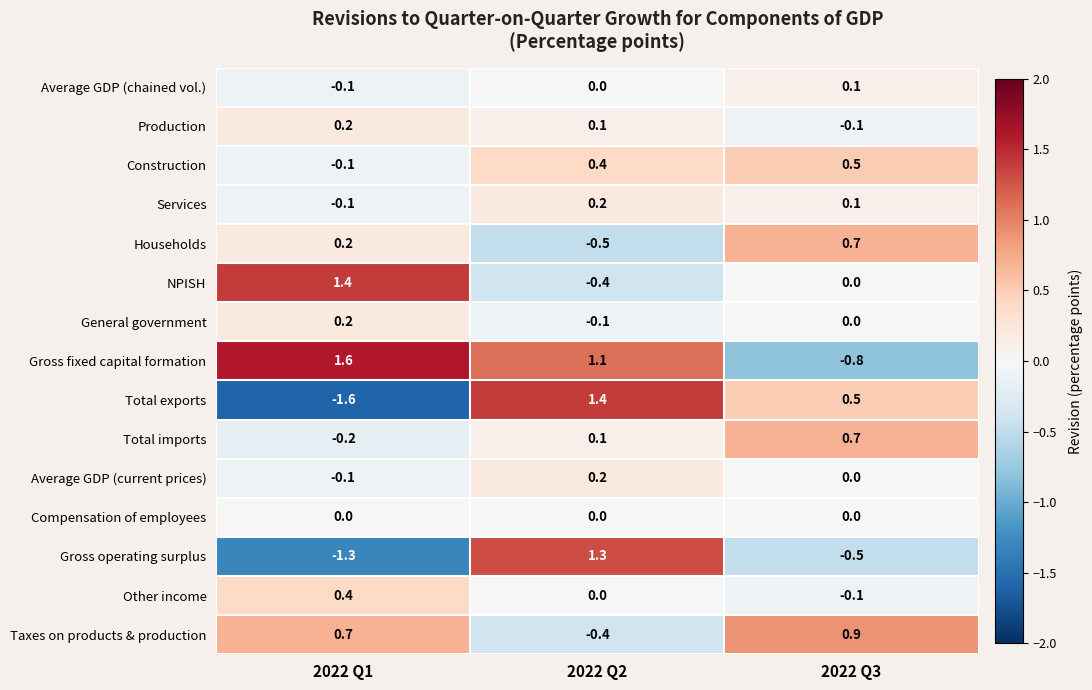

The Households series shows -0.5 at 2022 Q2. True or false?

True